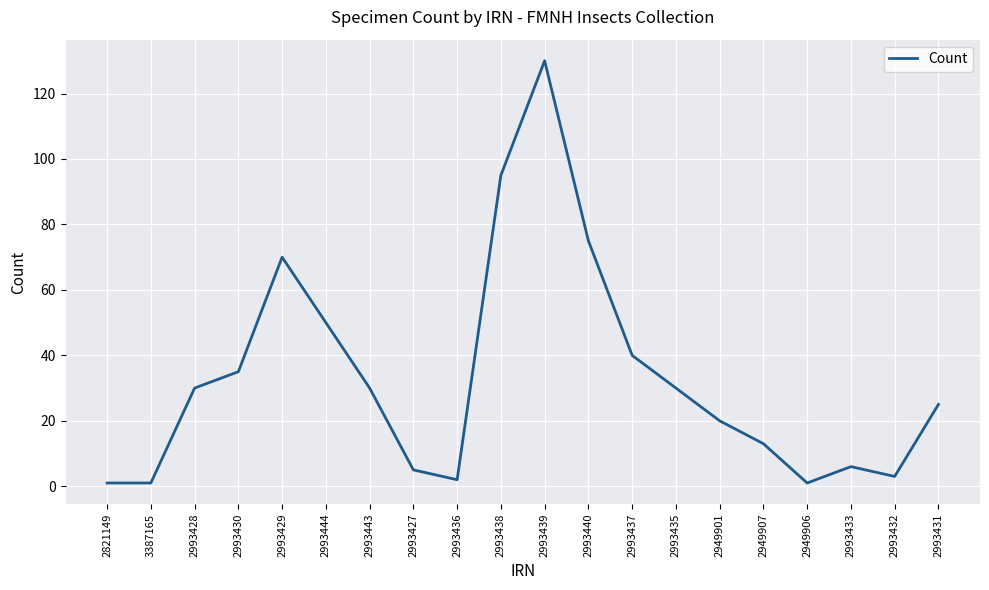

Between 2993440 and 2993428, which is larger?

2993440